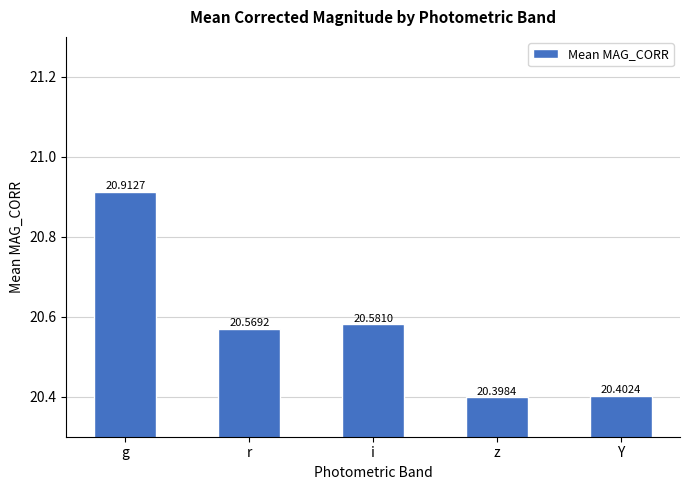

Which has a higher value, g or r?

g